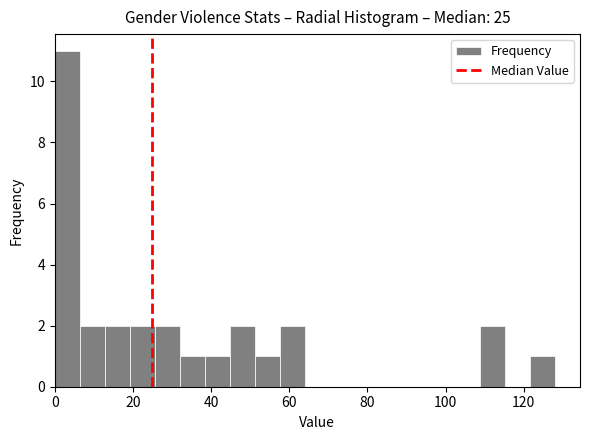

Read against the x-axis, roughly where is the centre of the tallest bar?

4